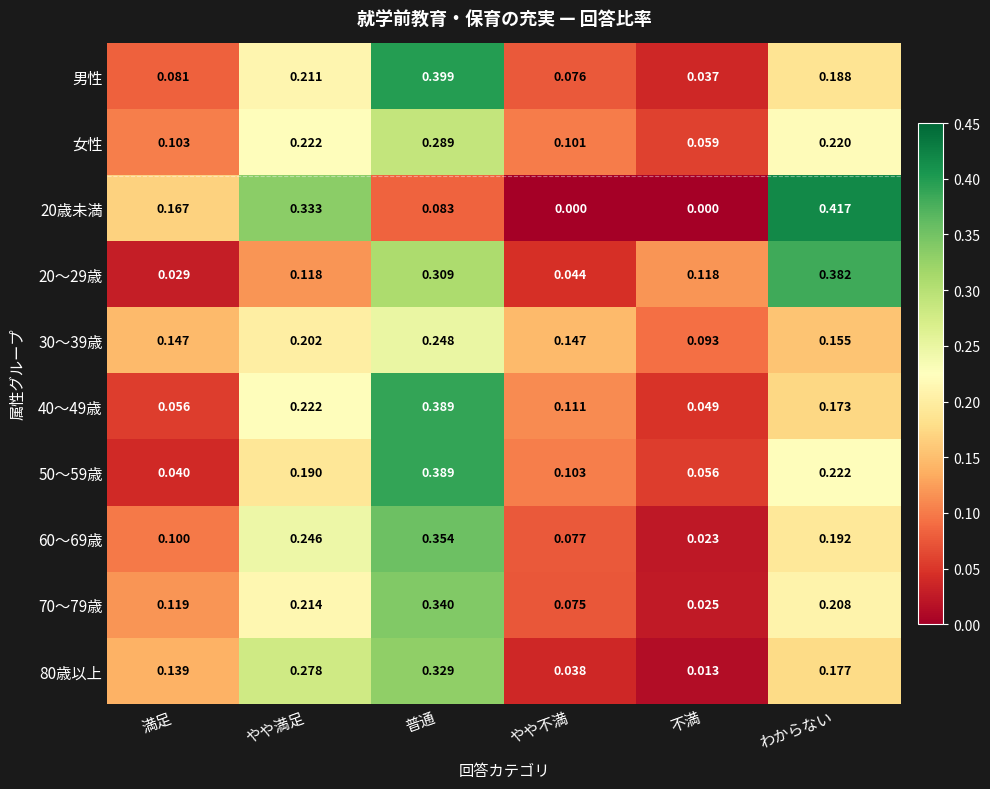

At how many categories does at least one series exceed 0?

6